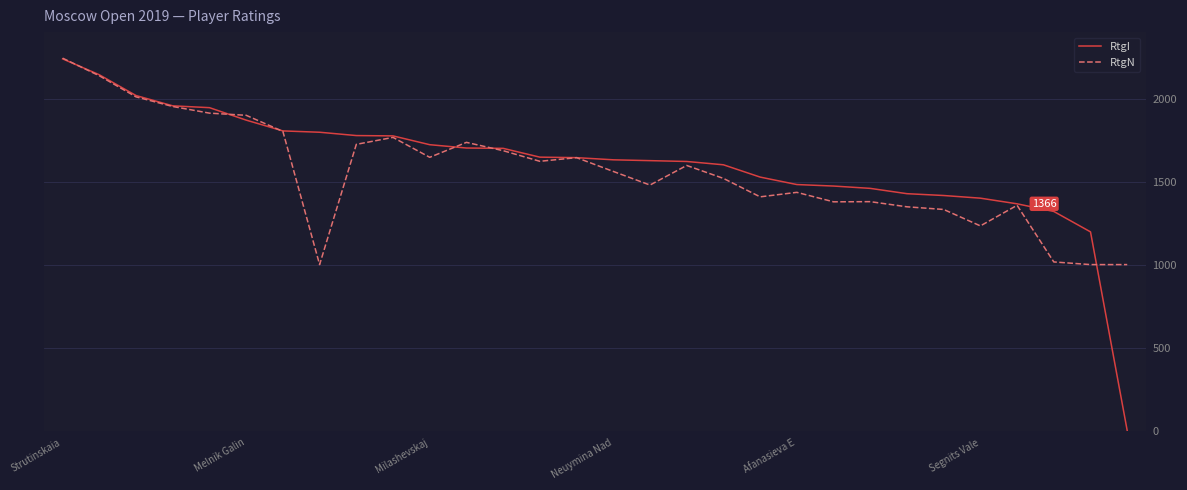

Does the chart have visible grid lines?

Yes